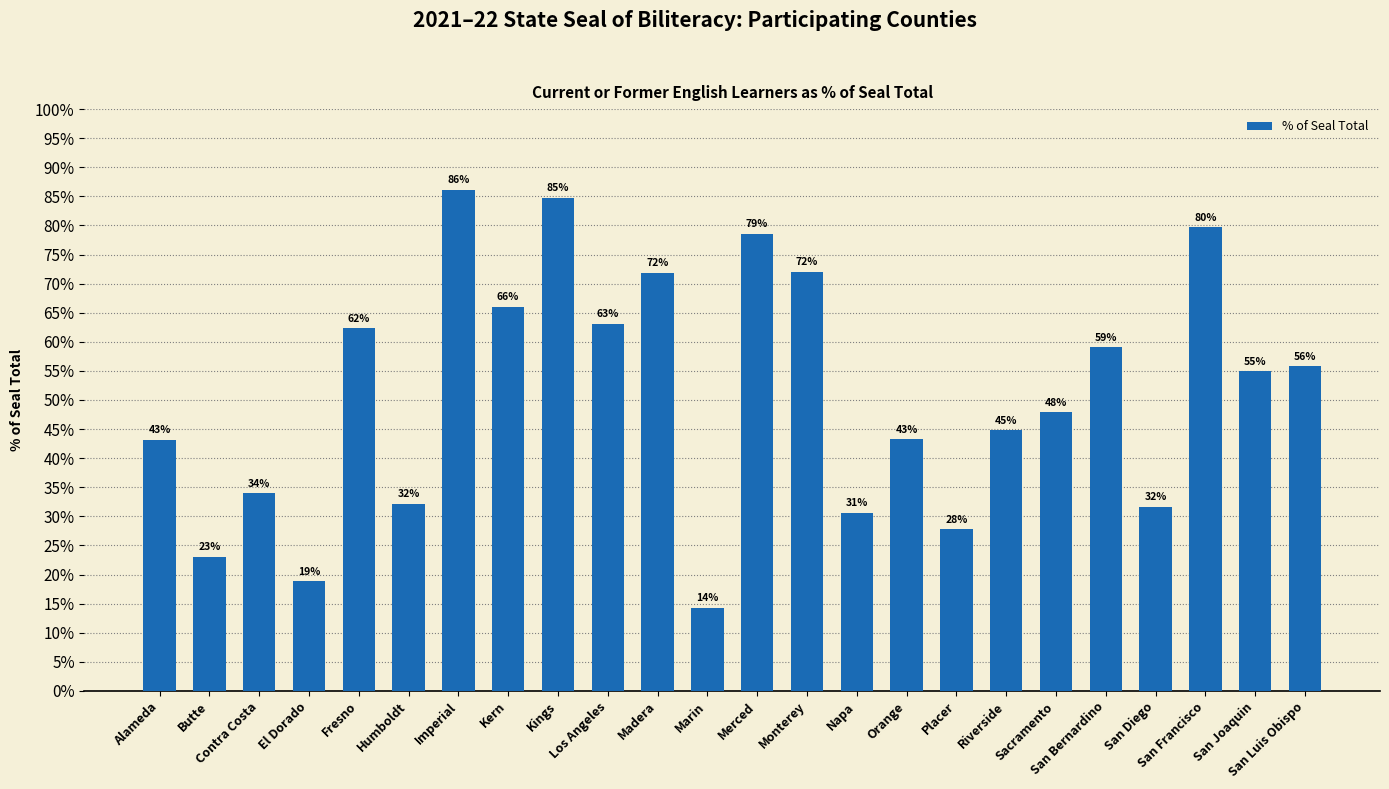

Is it true that the value at Placer is 0.3?

True